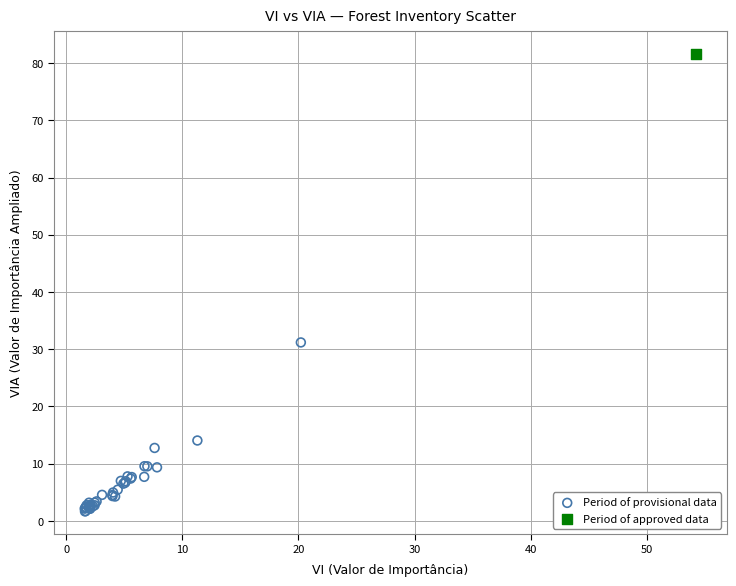

What are all the series names shown in the legend?

Period of provisional data, Period of approved data